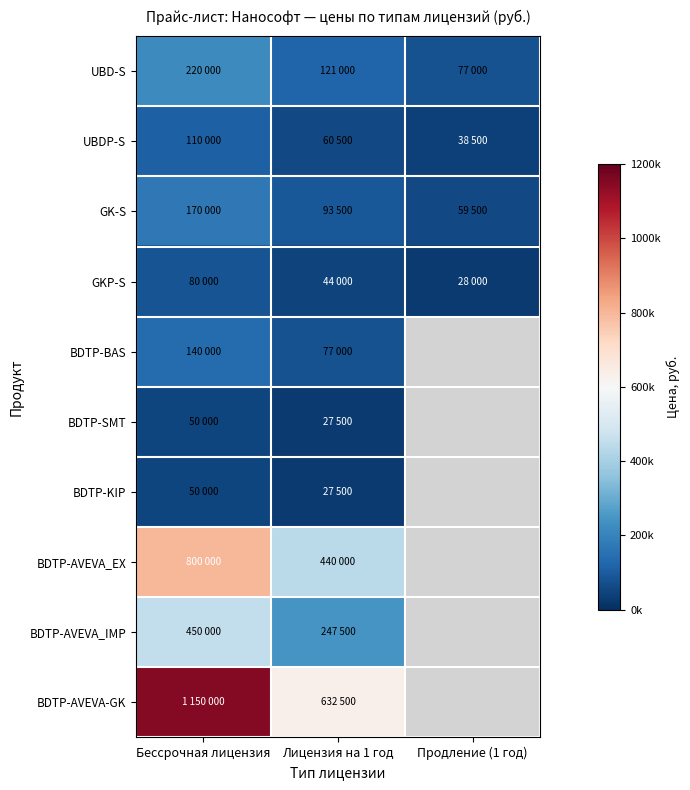

Count the number of categories in the chart.

3